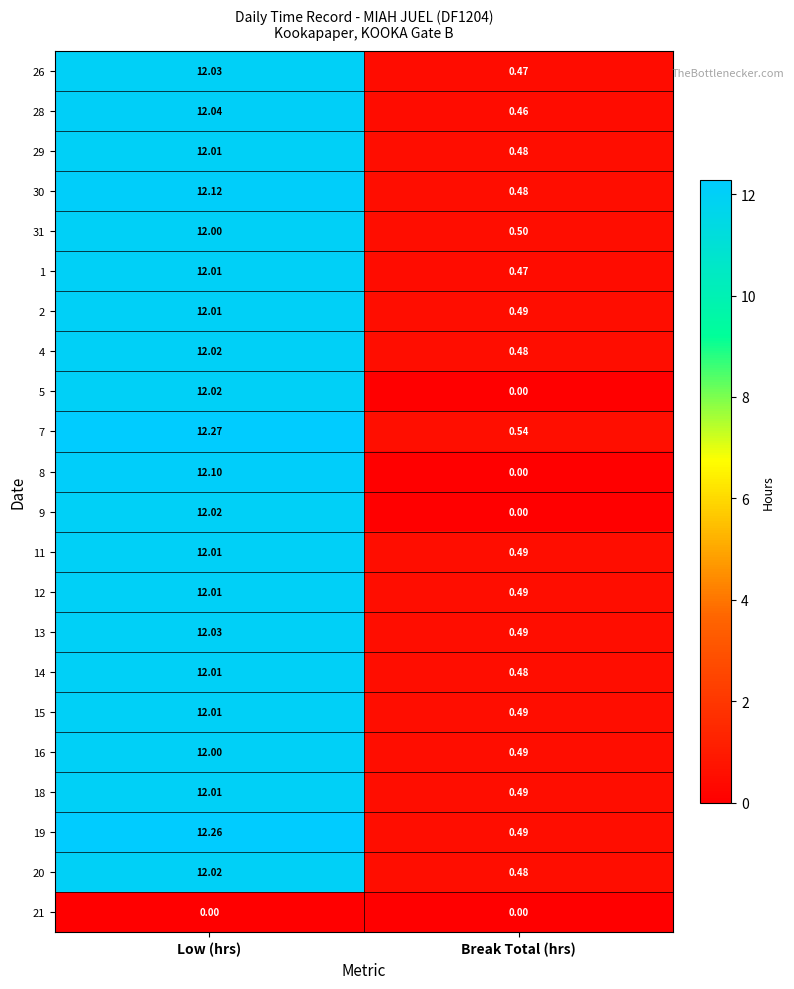

Where does the 18 series first go above 12?

Low (hrs)